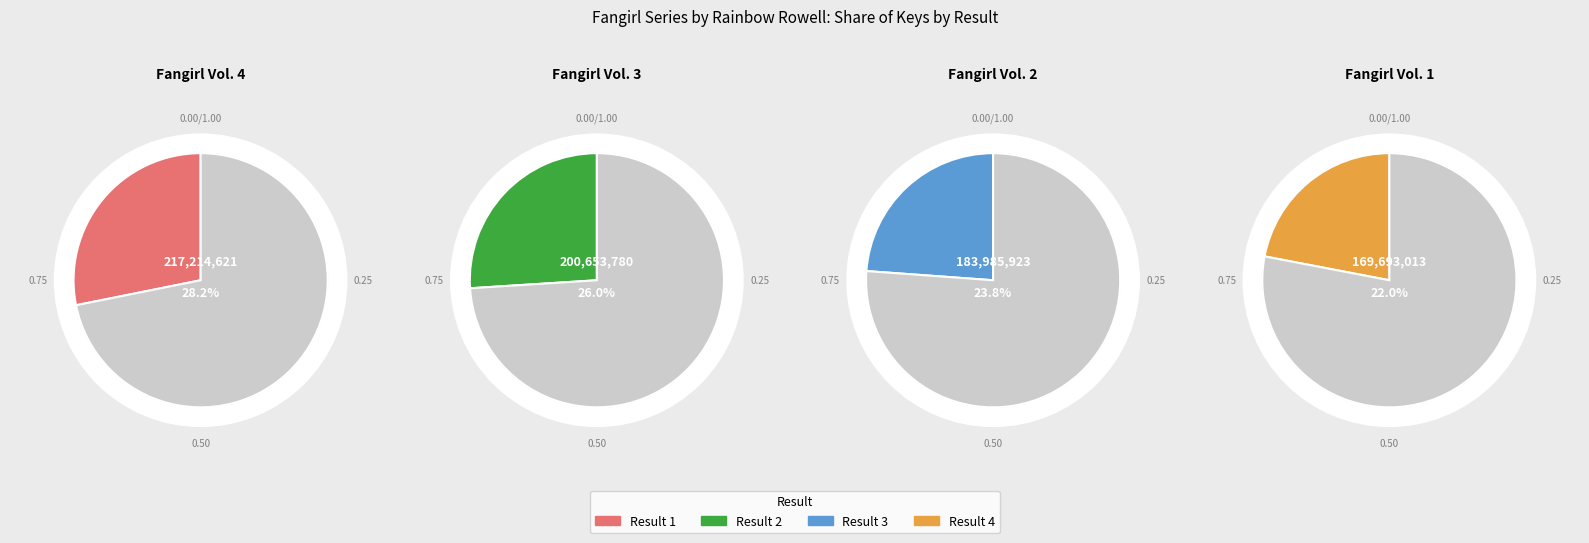

How much of the chart is everything except 2?

74.0%